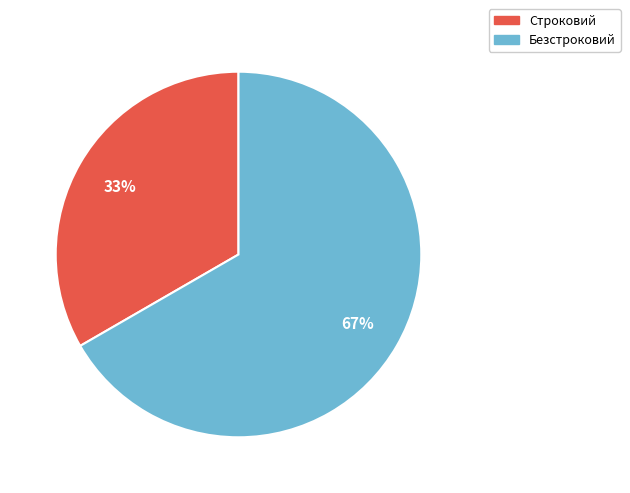

Is the sum of Безстроковий and Строковий greater than half?

Yes